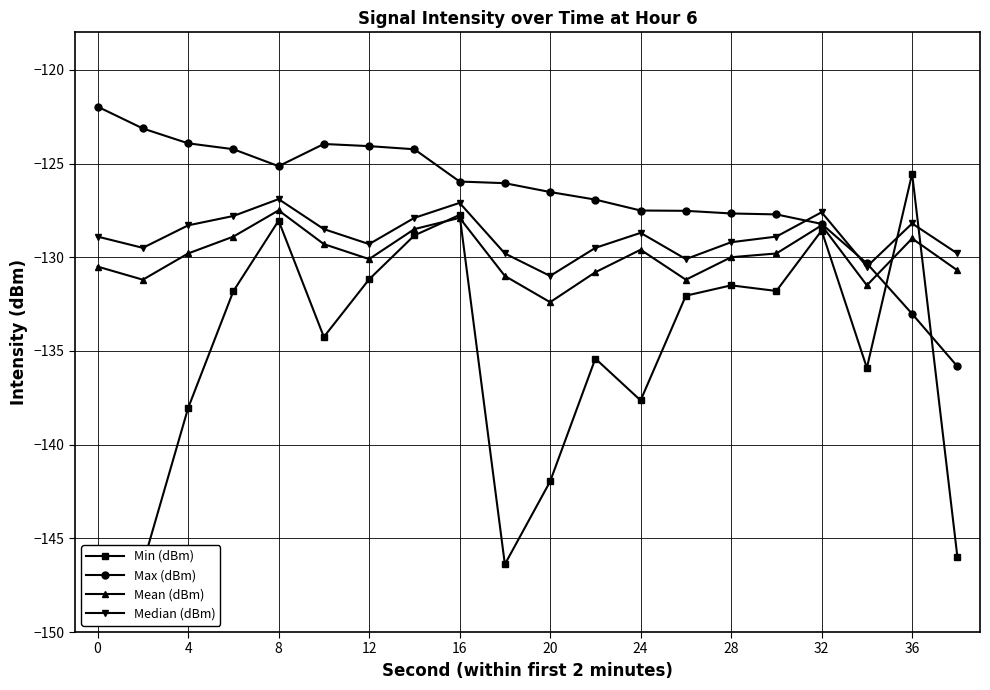

How many interior local peaks does the Max (dBm) series have?

1